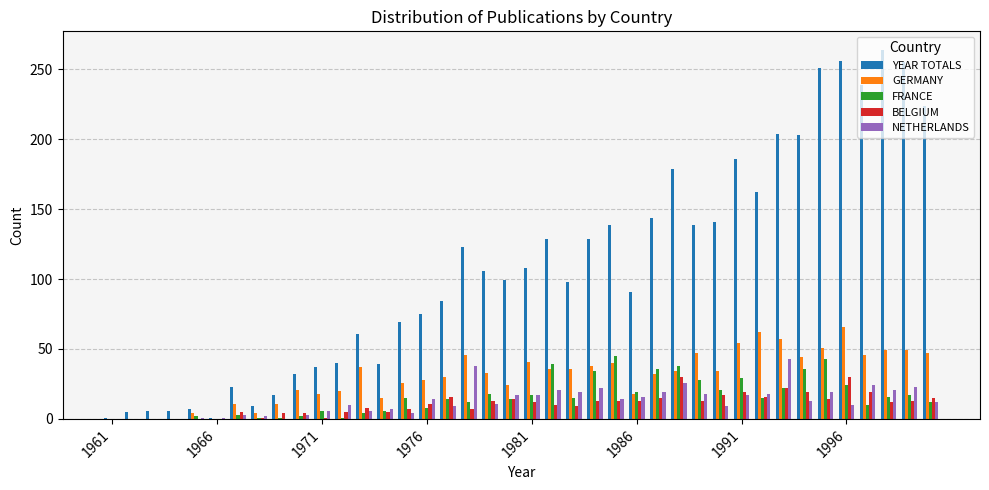

Does the chart contain stacked bars?

No